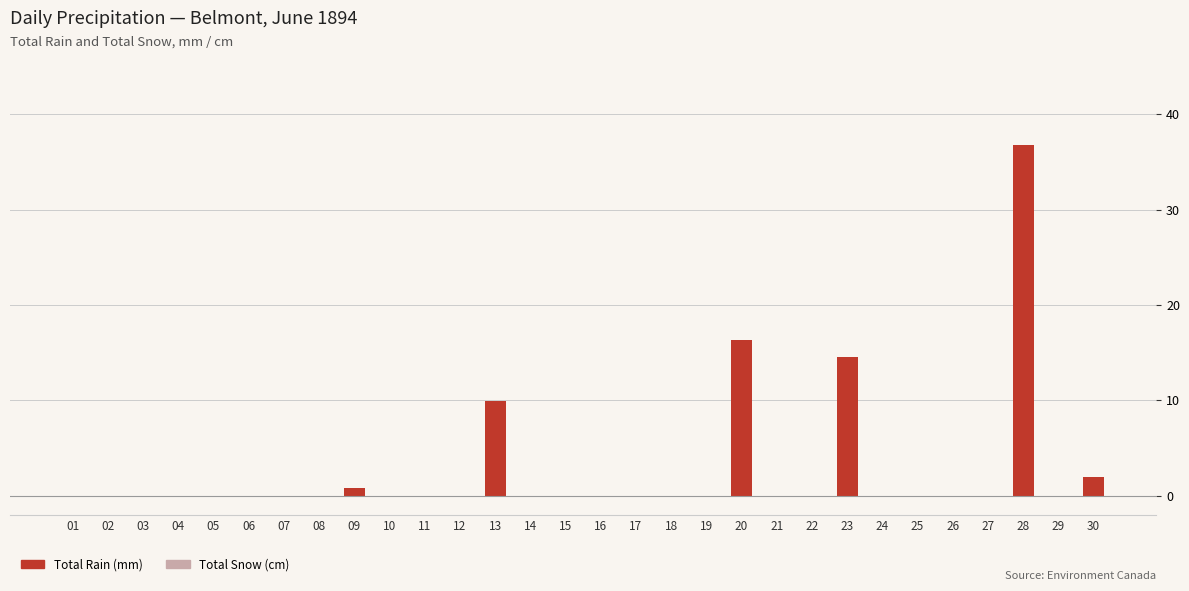

What is the greatest value displayed?

36.8